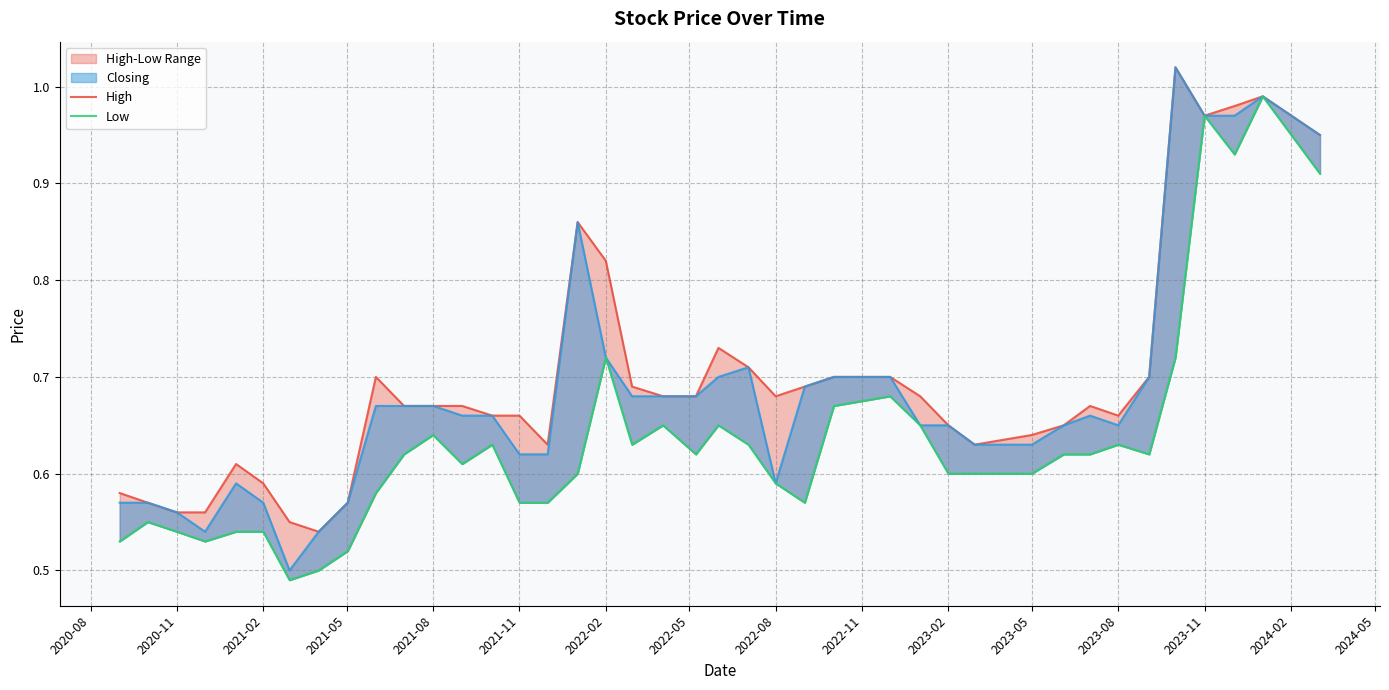

Does the chart have visible grid lines?

Yes